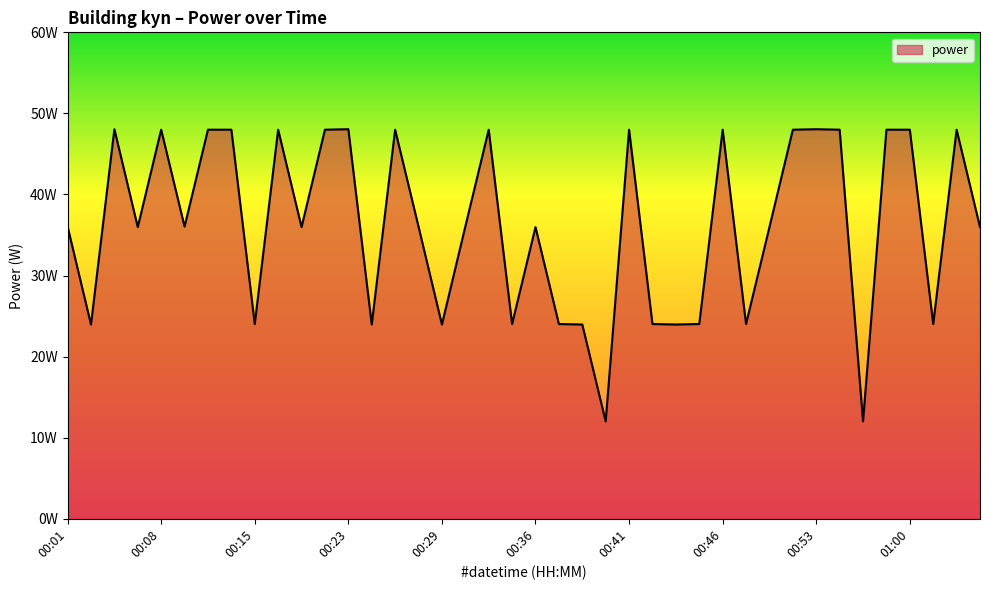

Rank the categories by value from lowest to highest.

00:39, 00:56, 00:02, 00:24, 00:29, 00:38, 00:43, 00:15, 00:34, 00:37, 00:42, 00:44, 00:47, 01:01, 00:06, 00:19, 00:36, 00:49, 01:05, 00:01, 00:10, 00:28, 00:31, 00:08, 00:12, 00:14, 00:17, 00:21, 00:26, 00:33, 00:41, 00:46, 00:51, 00:55, 00:58, 01:00, 01:03, 00:04, 00:23, 00:53